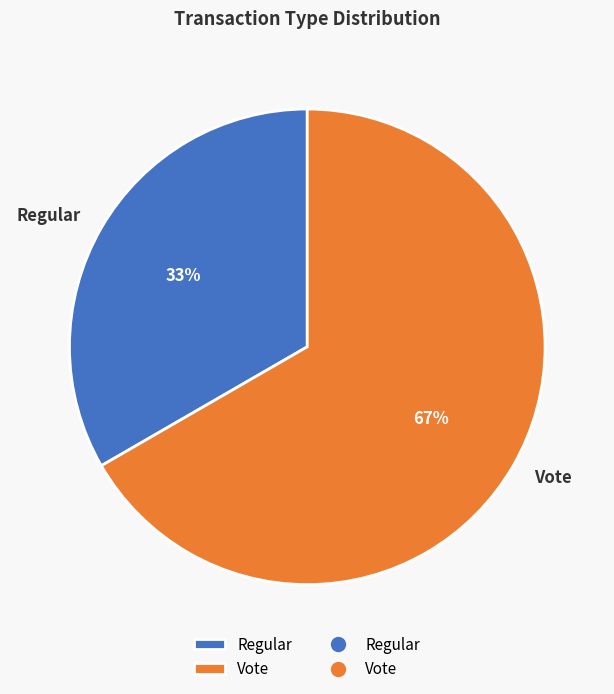

Which category has the smallest portion of the pie?

Regular